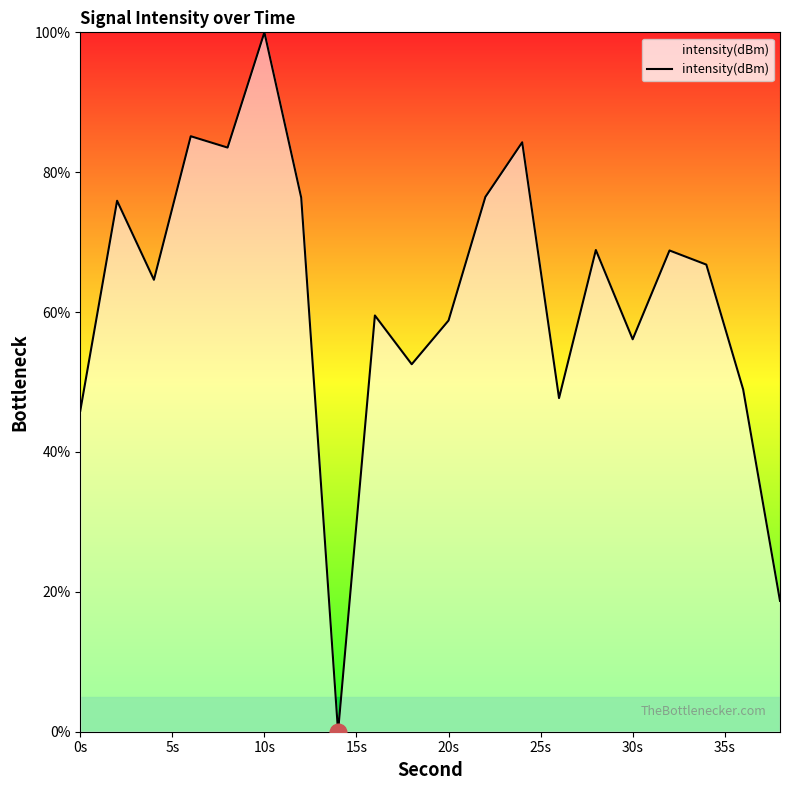

What is the greatest value displayed?

100.0